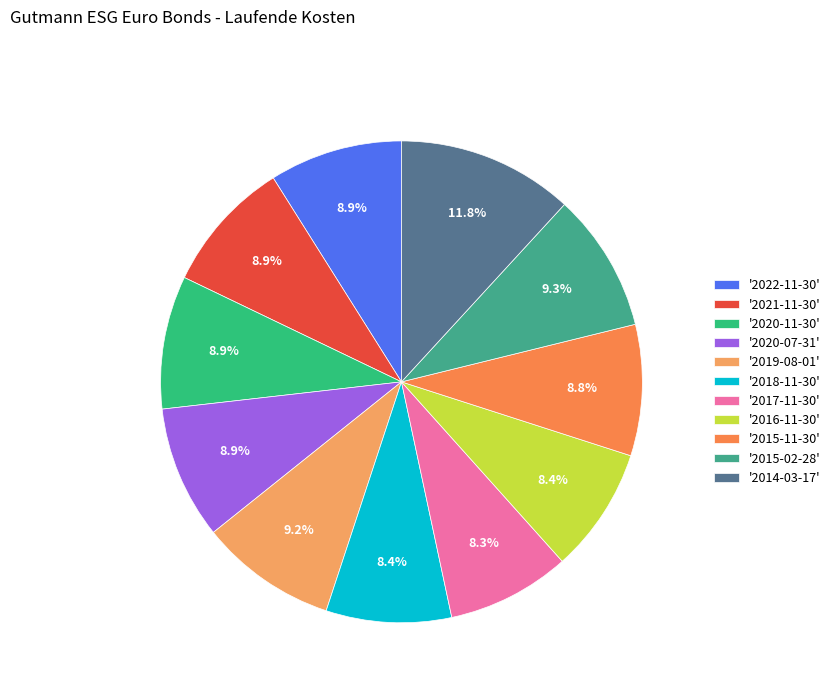

How many slices are in this pie chart?

11